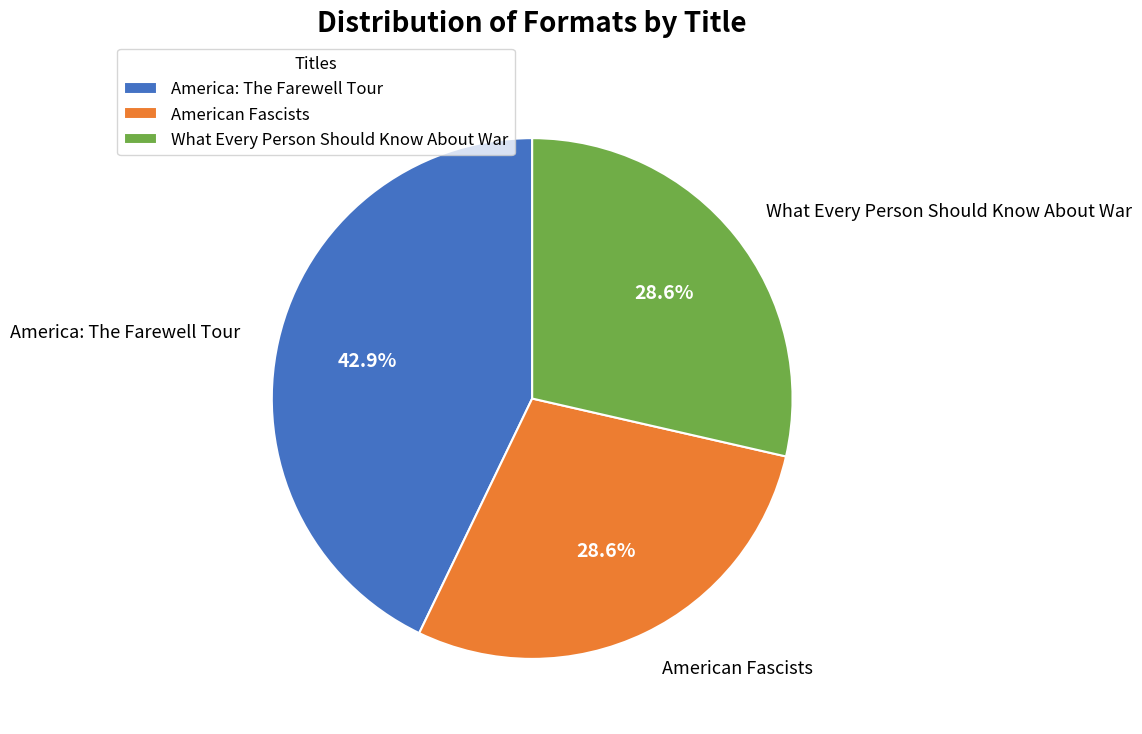

How many segments does this pie chart have?

3